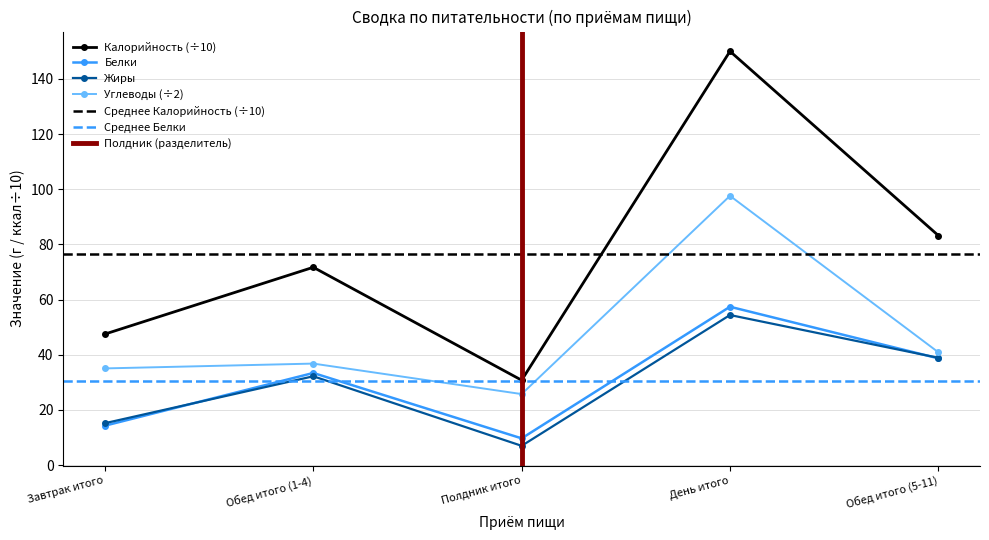

True or false: Калорийность has a value of 225.0 at День итого.

False